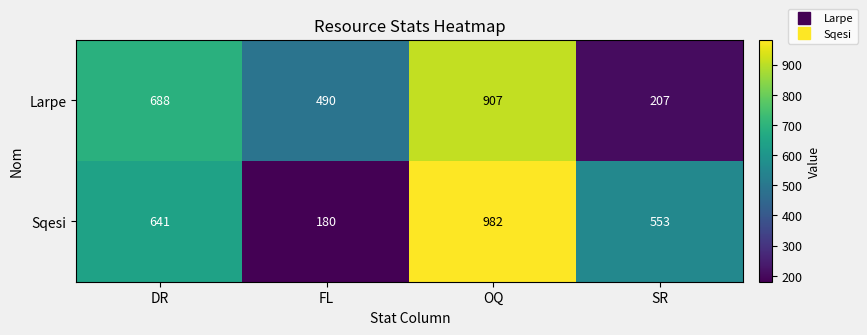

At which category is the sum across all series the highest?

OQ